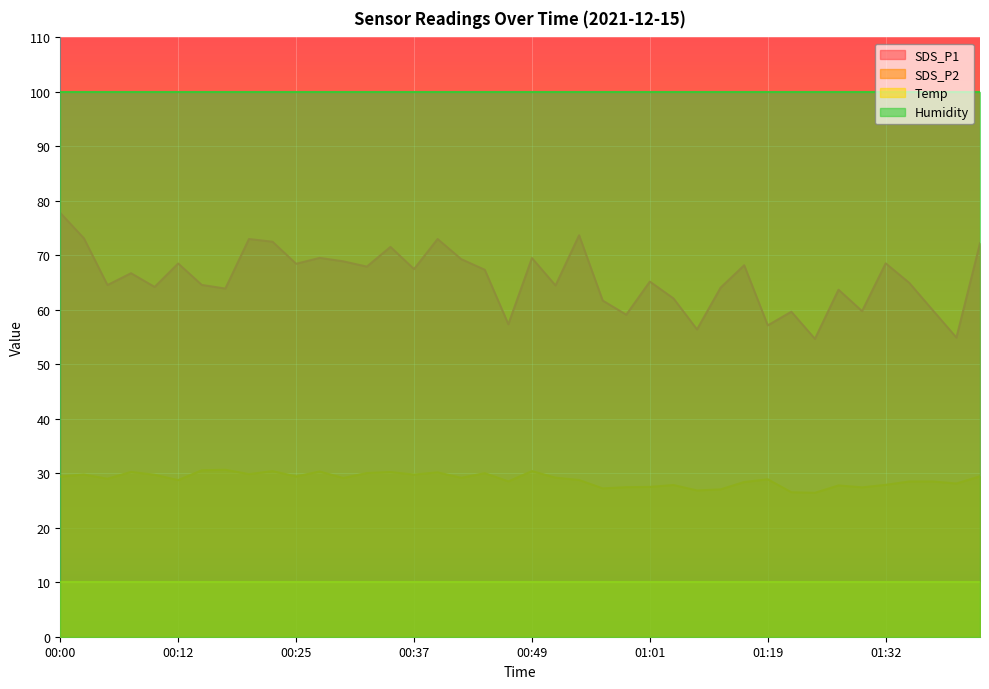

What is the approximate value of SDS_P1 at 00:20?

73.0